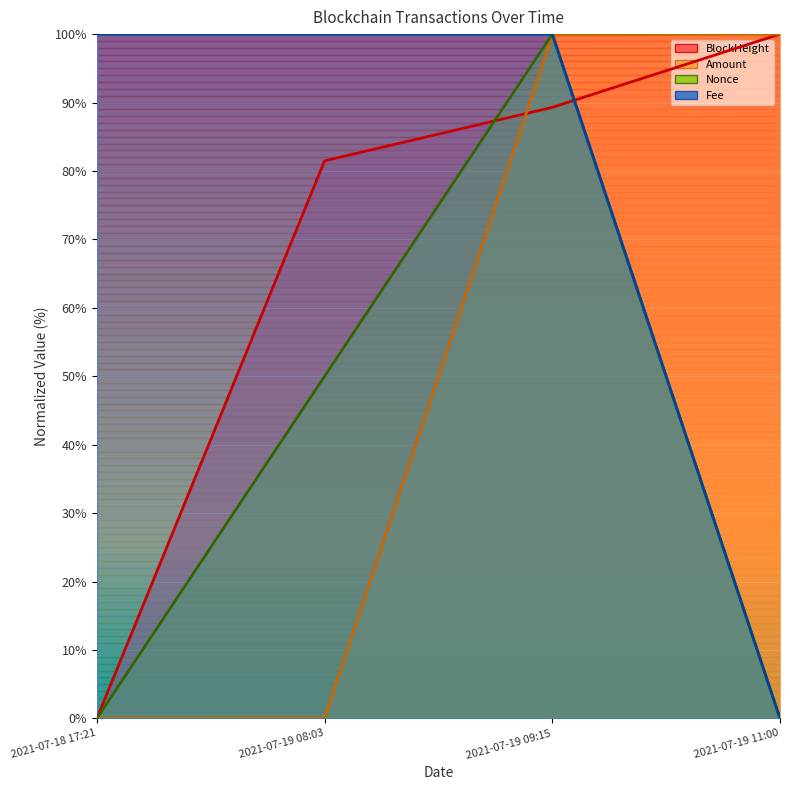

What is the total value across all series at 2021-07-19 08:03?

231.6